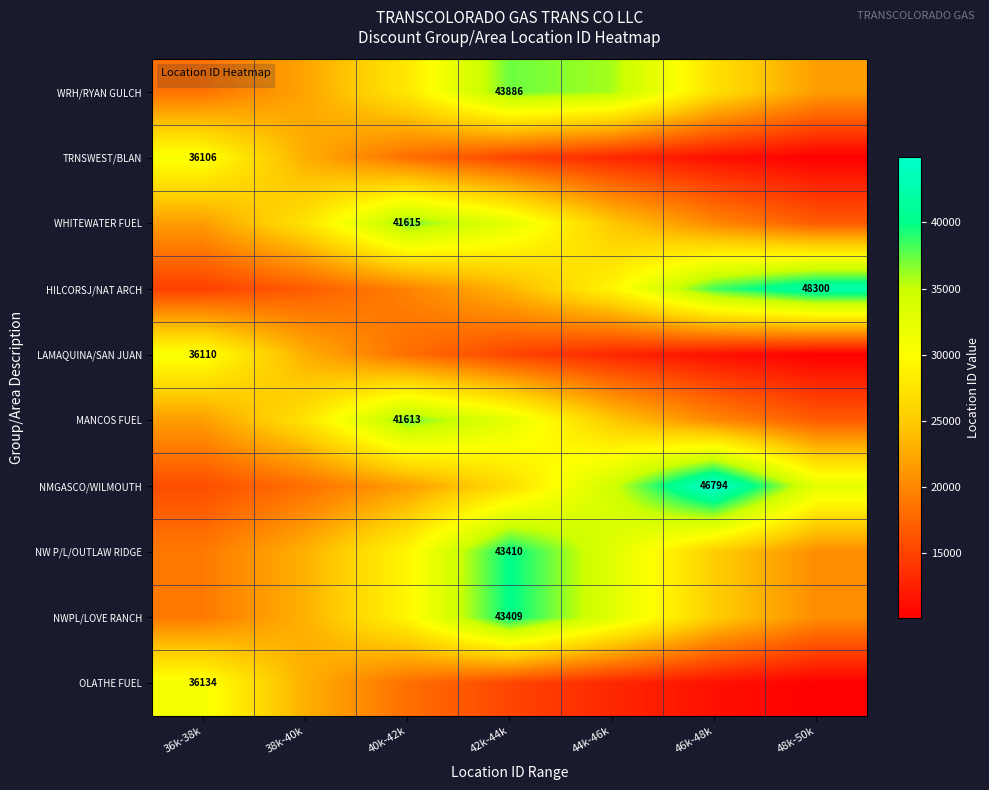

Rank the series by their maximum value, from lowest to highest.

TRNSWEST/BLAN, LAMAQUINA/SAN JUAN, OLATHE FUEL, WHITEWATER FUEL, MANCOS FUEL, WRH/RYAN GULCH, NW P/L/OUTLAW RIDGE, NWPL/LOVE RANCH, HILCORSJ/NAT ARCH, NMGASCO/WILMOUTH